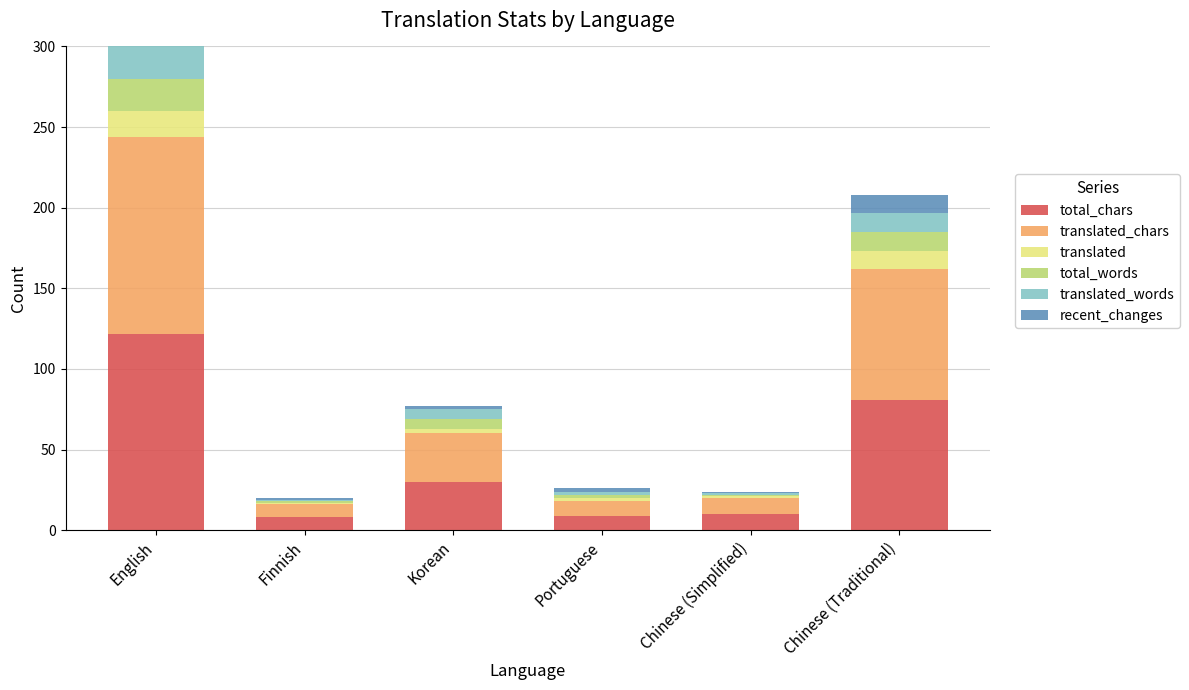

At which category is the sum across all series the highest?

English